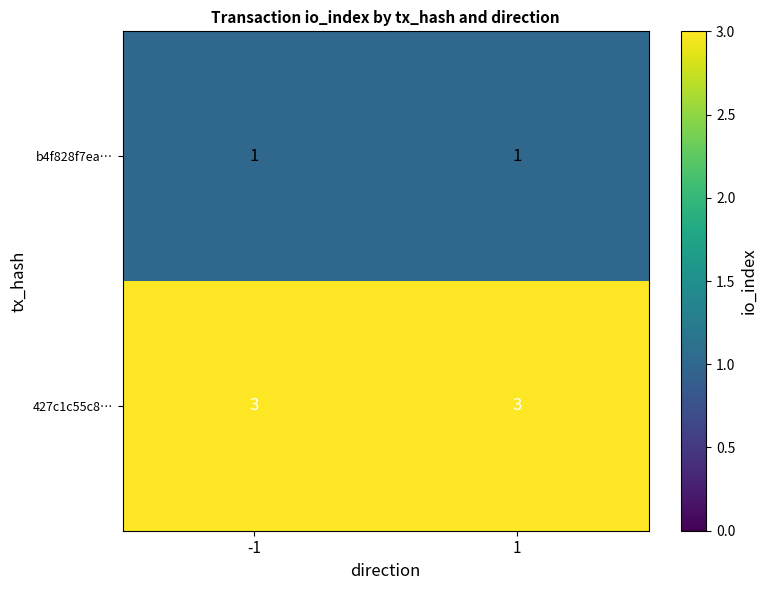

Count the number of categories in the chart.

2